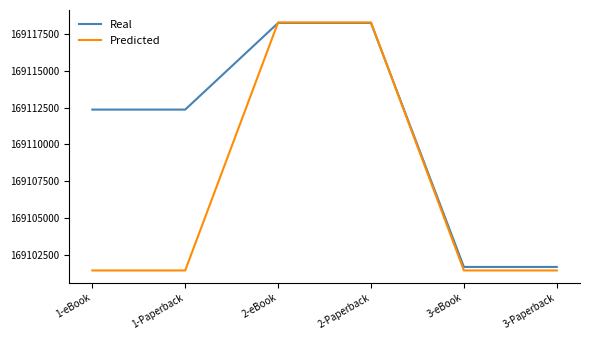

Which series ends up on top after the final intersection of Real and Predicted?

Real